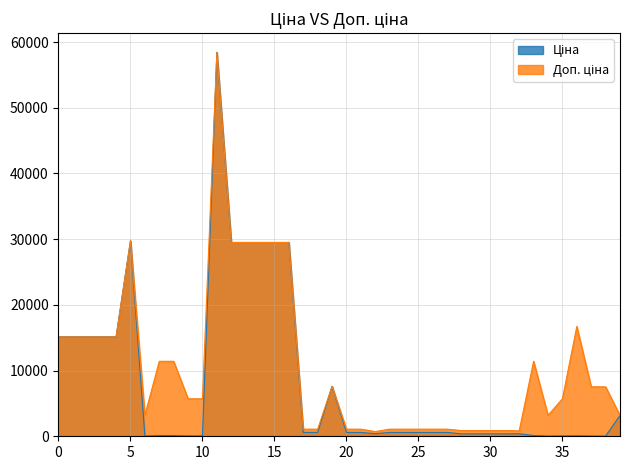

True or false: Доп. ціна and Ціна intersect in this chart.

False